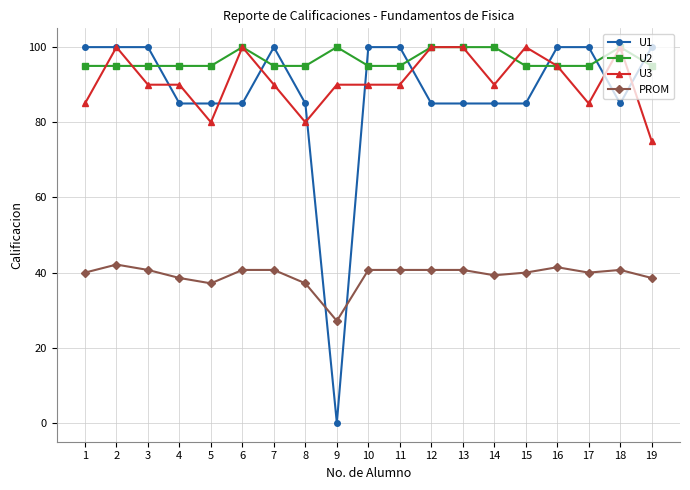

What is the value of the U3 point at the 10th from the left?

90.0